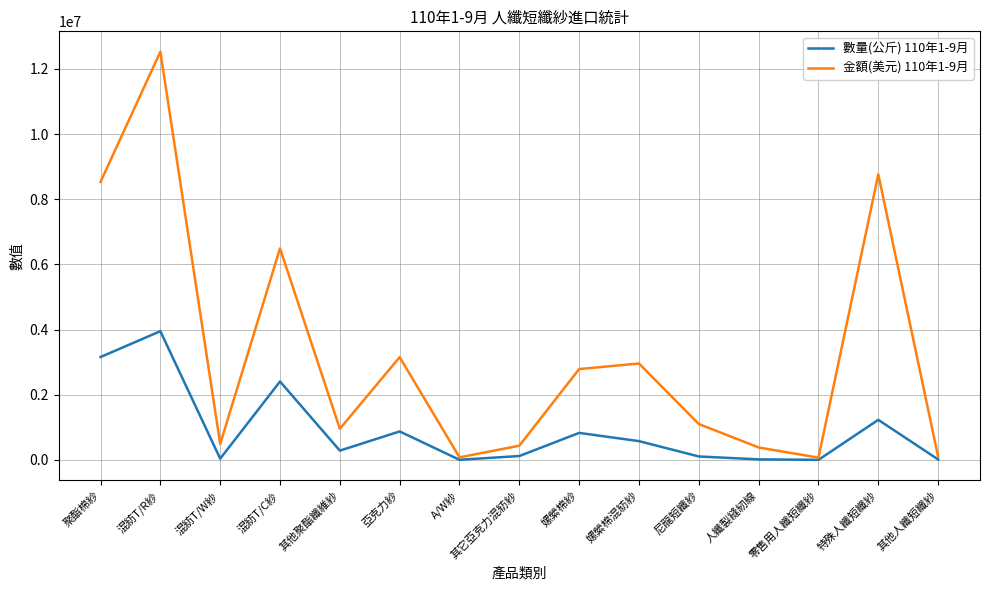

Which series has the largest range (max minus min)?

金額(美元) 110年1-9月